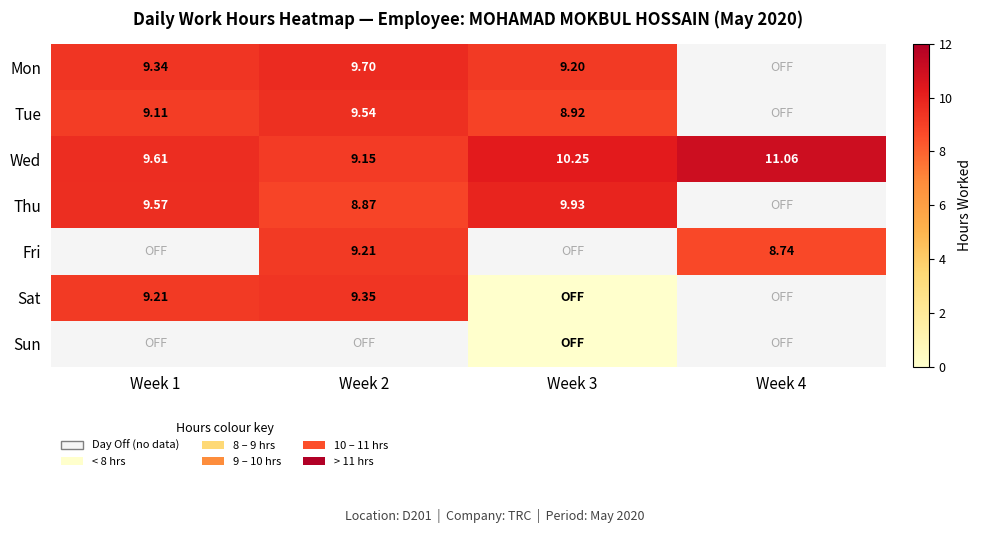

How many values in the Wed series exceed 10?

2